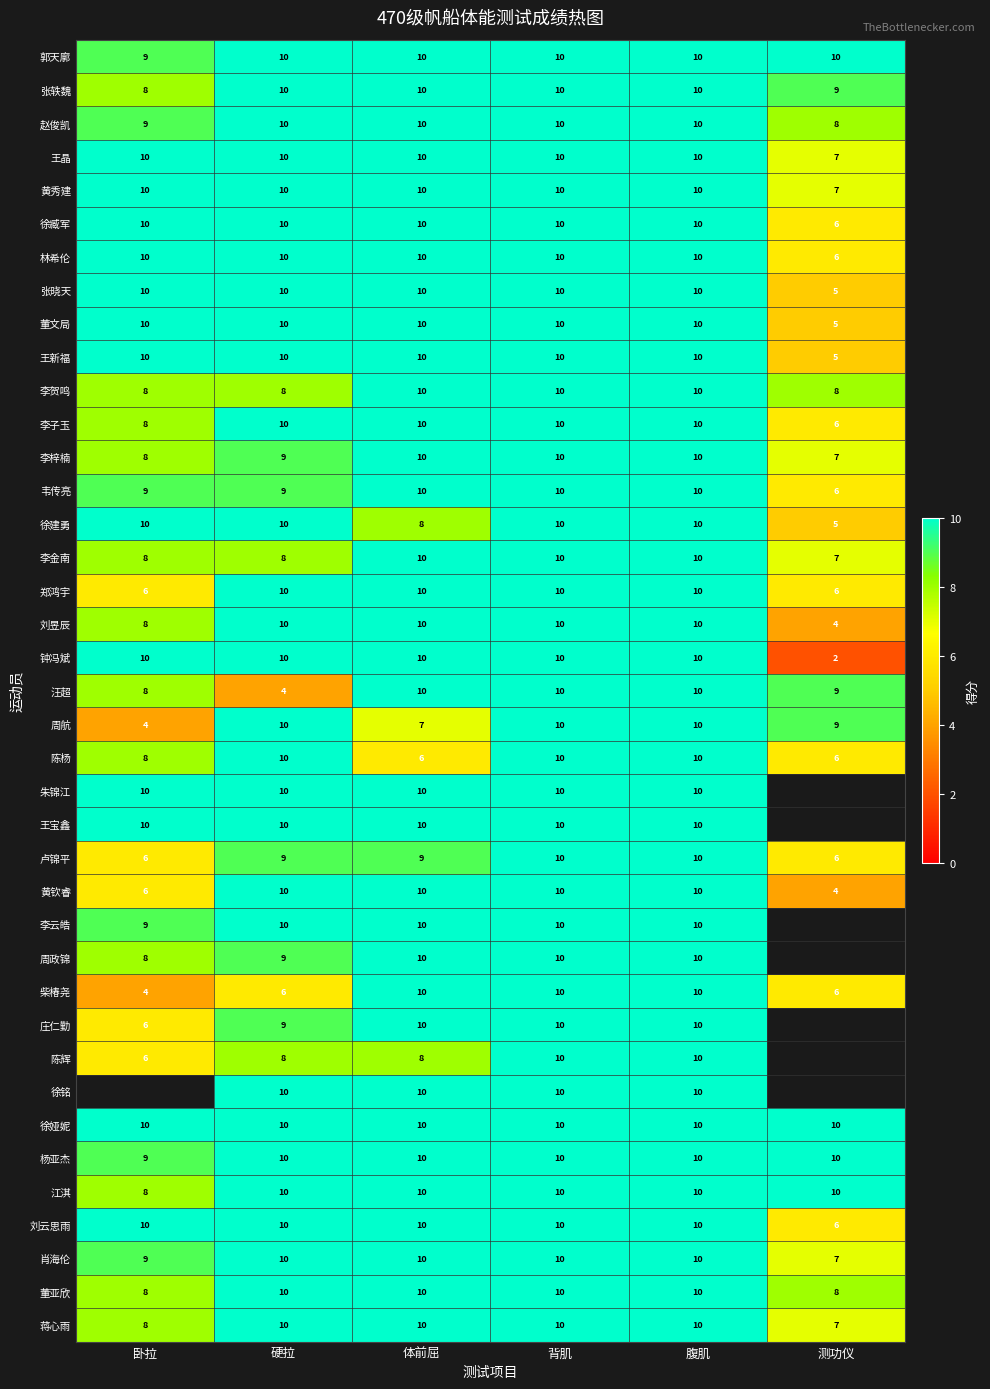

Is it true that 周政锦 equals 13.9 at 腹肌?

False